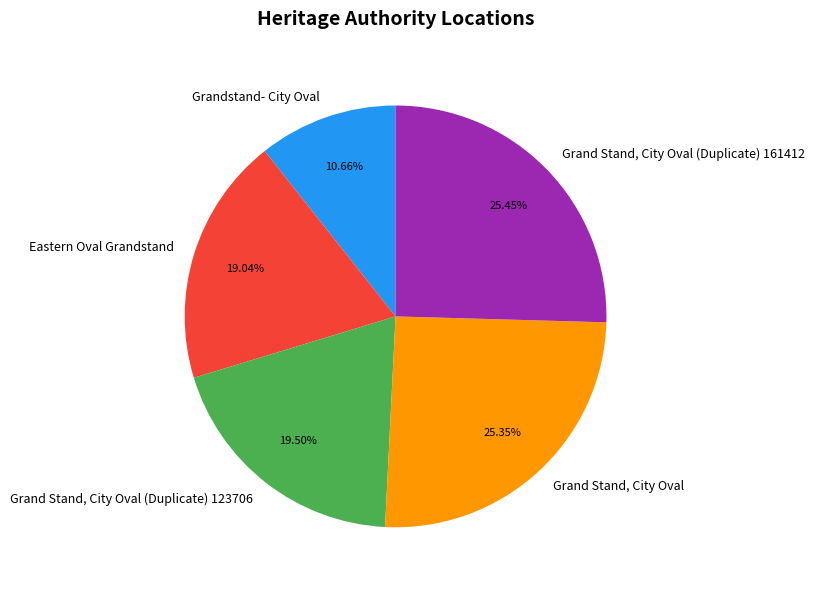

The Grand Stand, City Oval slice represents 25% of the pie. True or false?

True